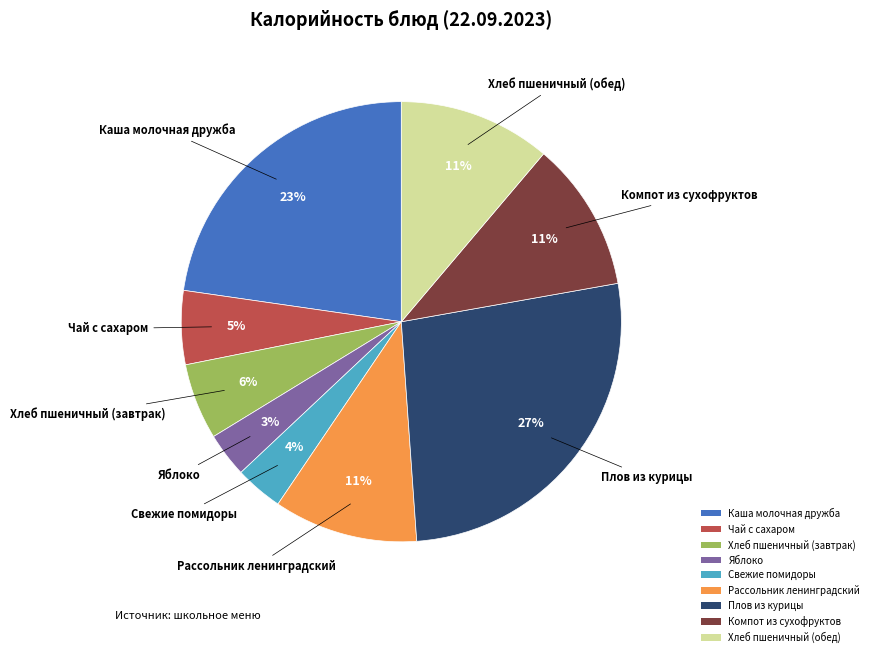

Which slice is the largest?

Плов из курицы